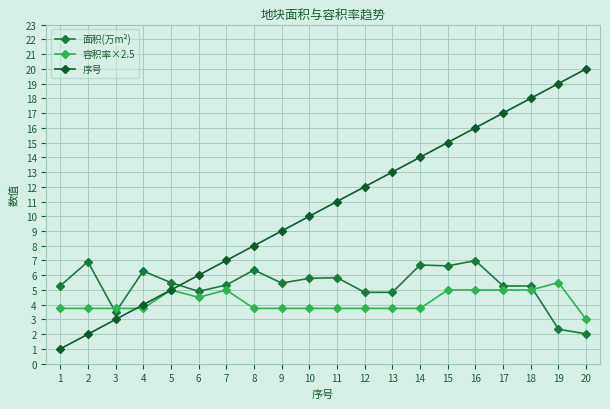

Where is the first local maximum for 面积(万m²)?

2